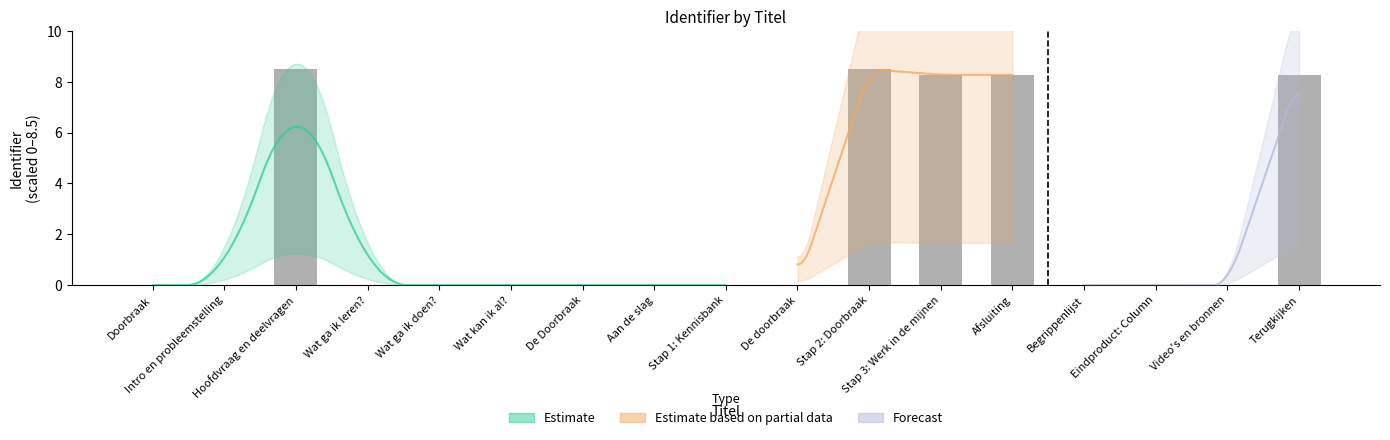

Rank the categories by value from highest to lowest.

Stap 2: Doorbraak, Hoofdvraag en deelvragen, Terugkijken, Afsluiting, Stap 3: Werk in de mijnen, Begrippenlijst, Video's en bronnen, Eindproduct: Column, De doorbraak, Stap 1: Kennisbank, De Doorbraak, Wat kan ik al?, Wat ga ik doen?, Aan de slag, Wat ga ik leren?, Intro en probleemstelling, Doorbraak